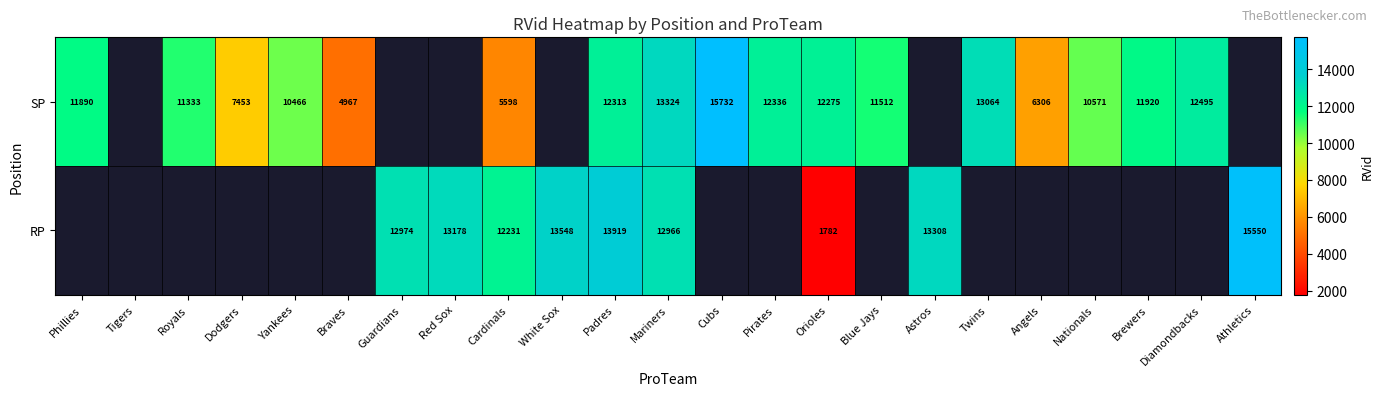

At which category is the sum across all series the highest?

Mariners